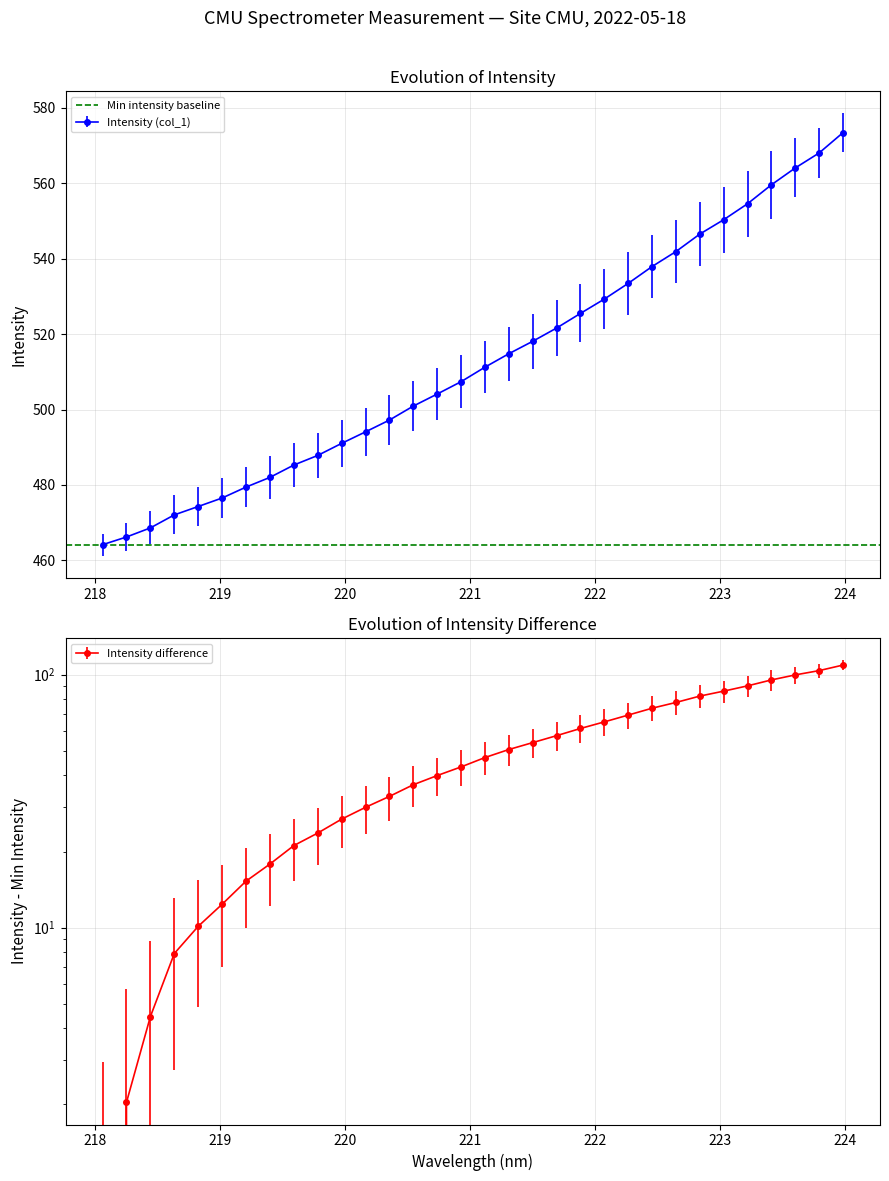

What is the maximum value for Intensity (col_1)?

573.4